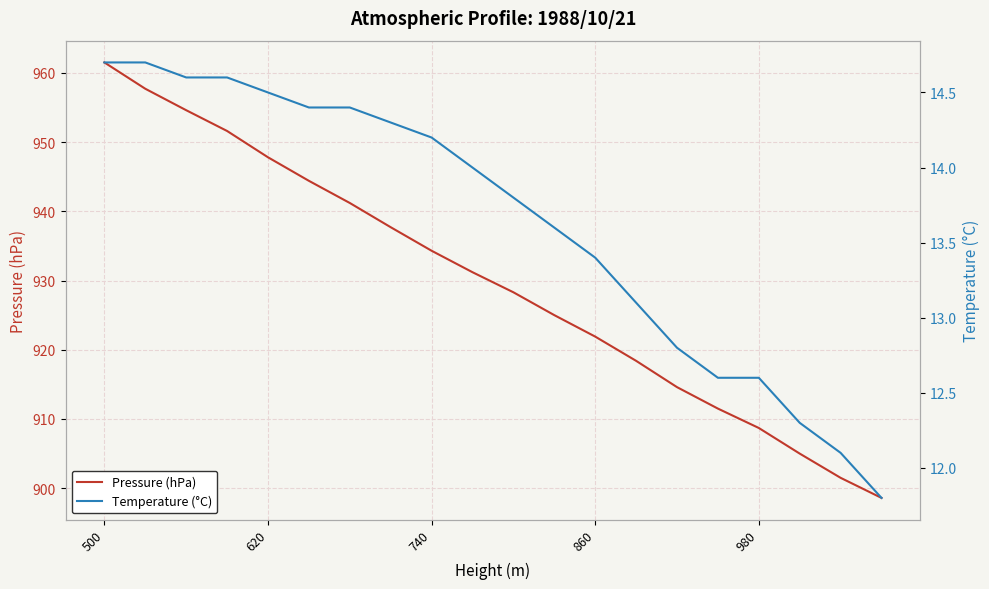

What is the highest value of the Pressure (hPa) series?

961.5